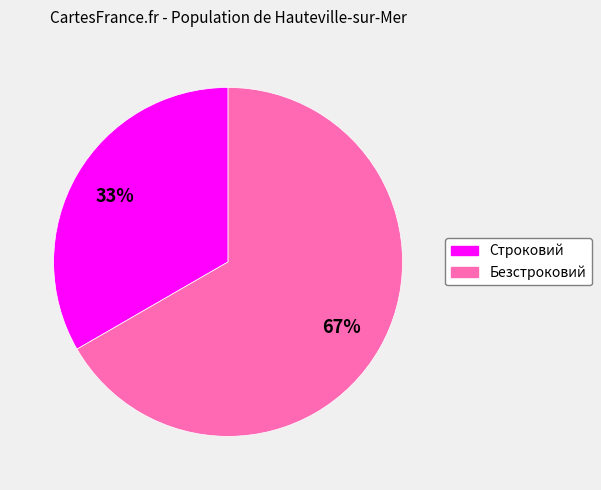

To the nearest percent, what percentage of the pie is Строковий?

33%